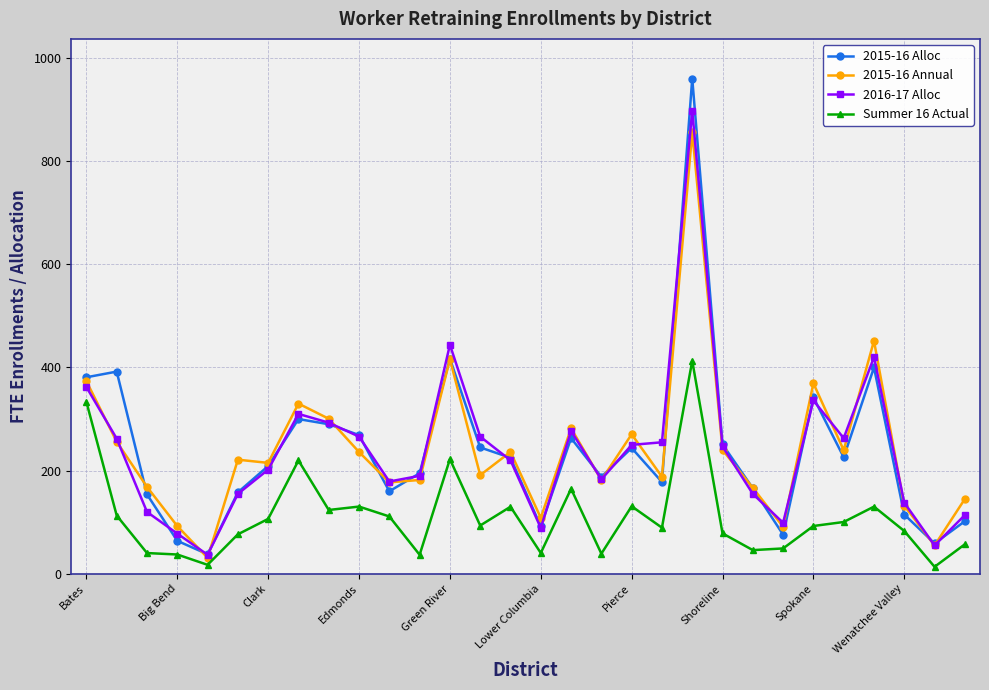

Rank the series by their maximum value, from lowest to highest.

Summer 16 Actual, 2015-16 Annual, 2016-17 Alloc, 2015-16 Alloc